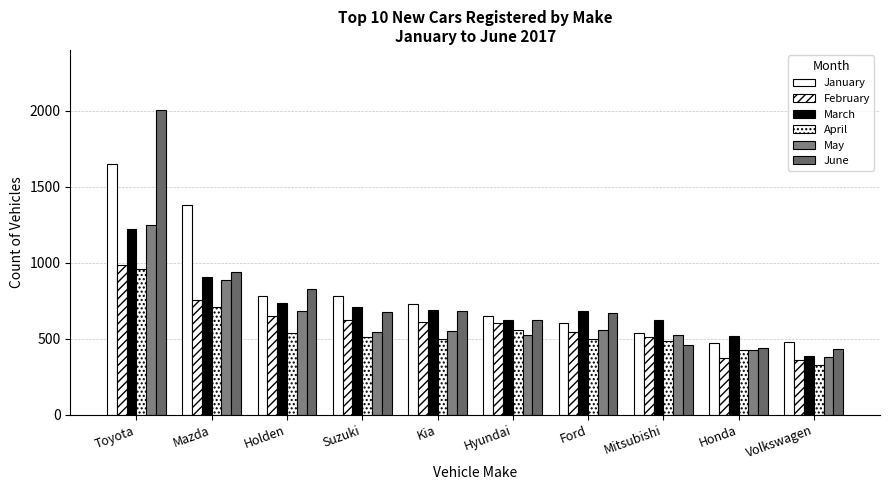

What is the label of the 2nd bar from the right?

Honda